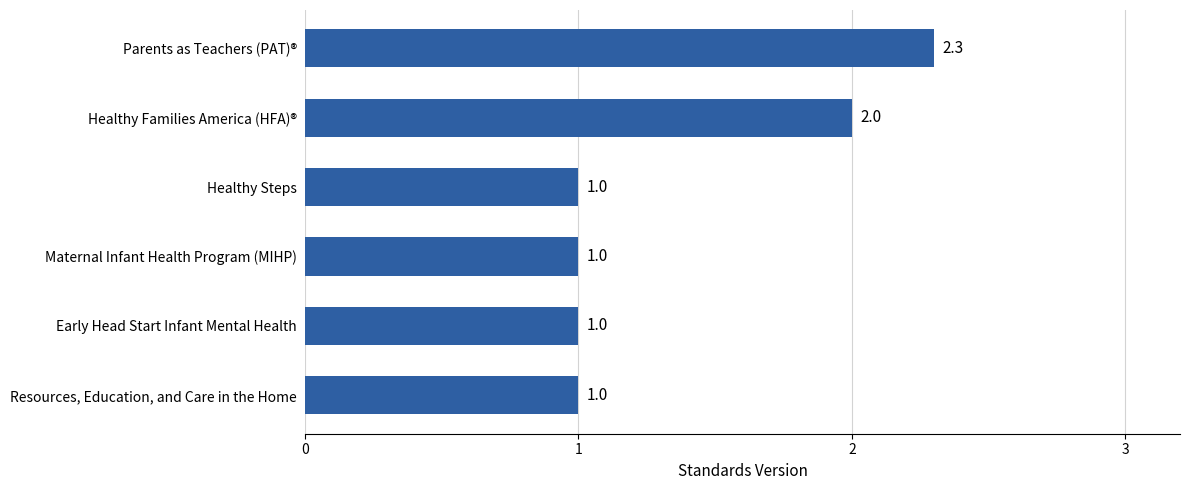

What is the ratio of the value at Maternal Infant Health Program (MIHP) to the value at Healthy Steps?

1.0